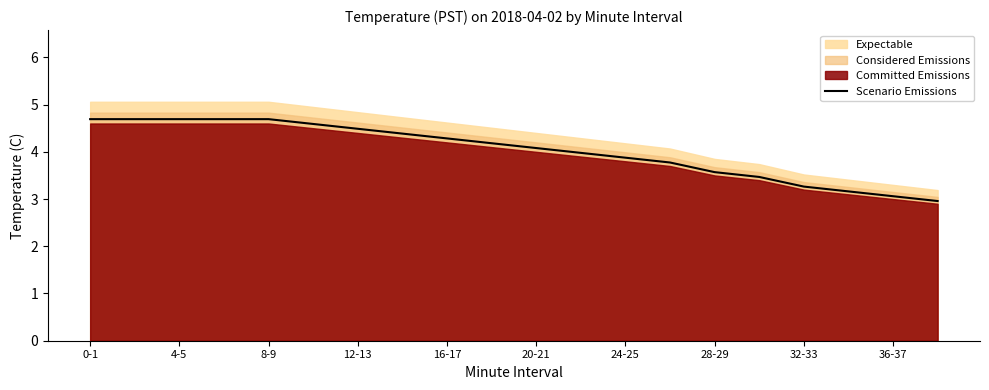

What is the lowest value of the Scenario Emissions series?

3.0